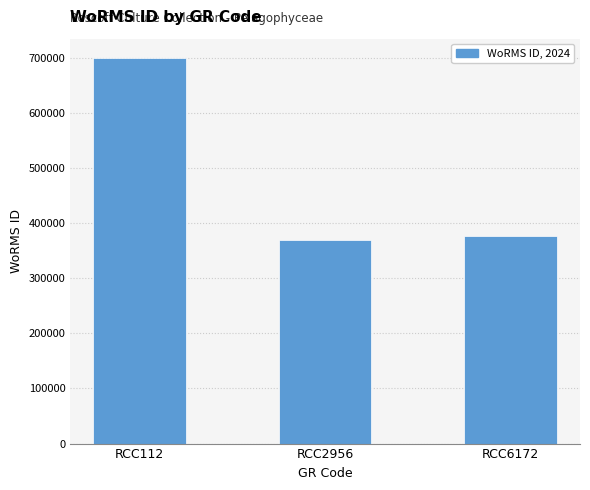

Rank the categories by value from lowest to highest.

RCC2956, RCC6172, RCC112